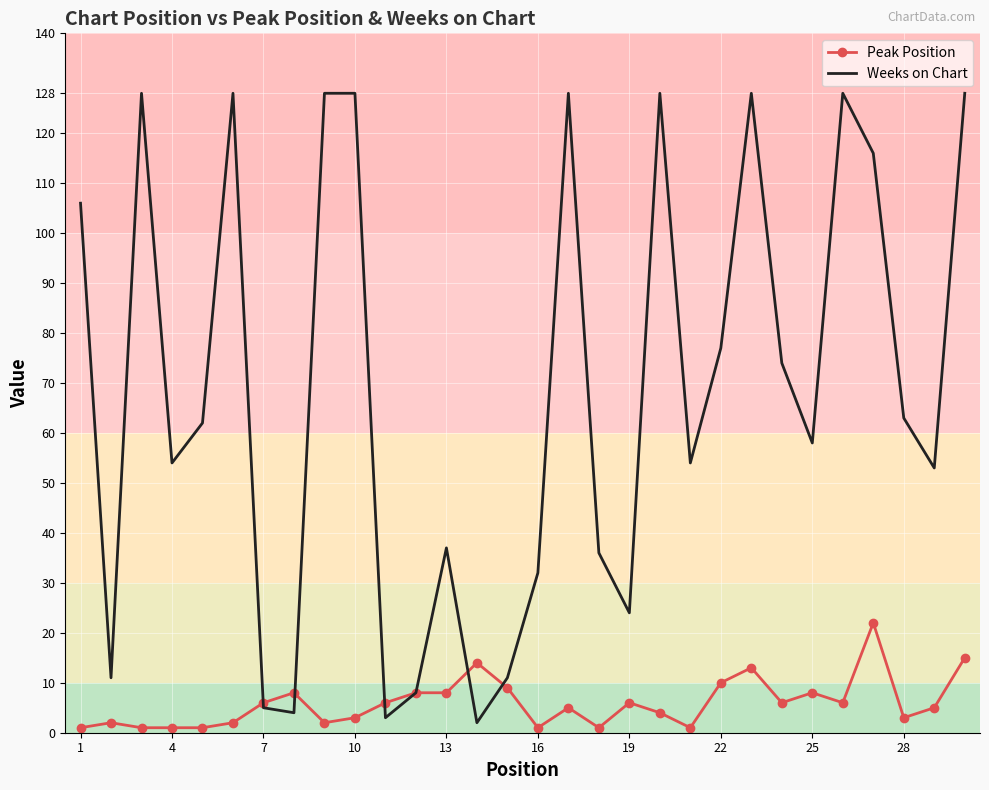

List the series in order of their peak value, highest first.

Weeks on Chart, Peak Position